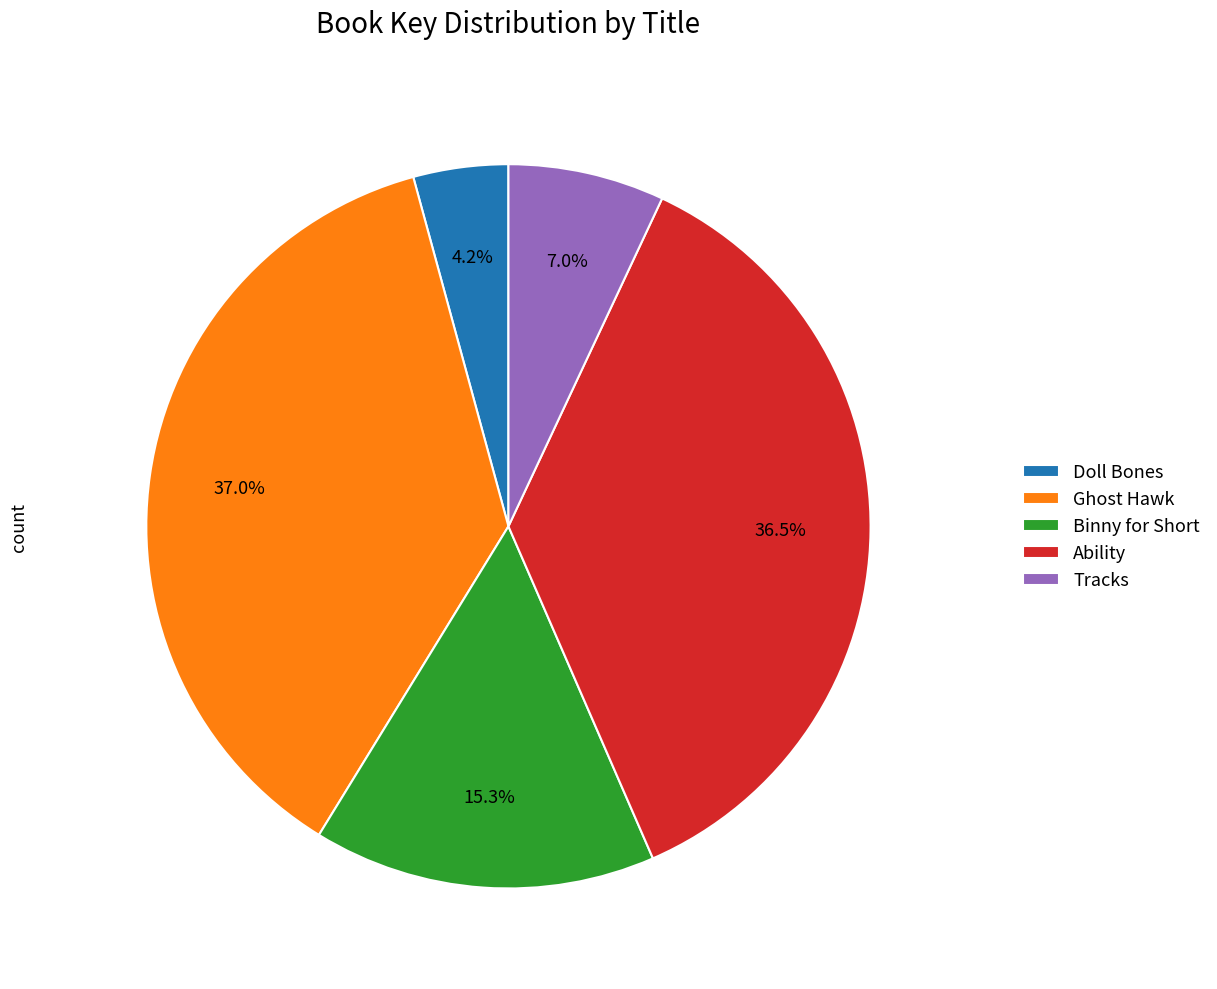

How many slices are in this pie chart?

5